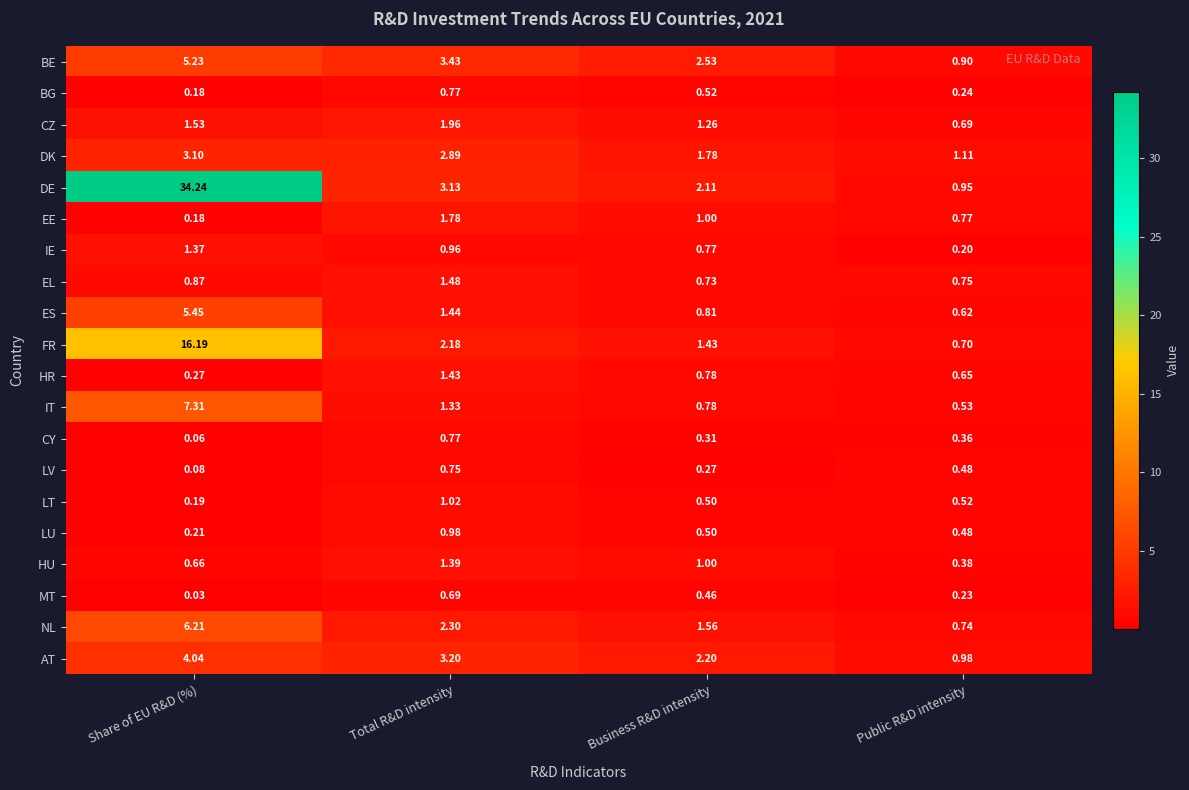

What is the total value across all series at Total R&D intensity?

33.9